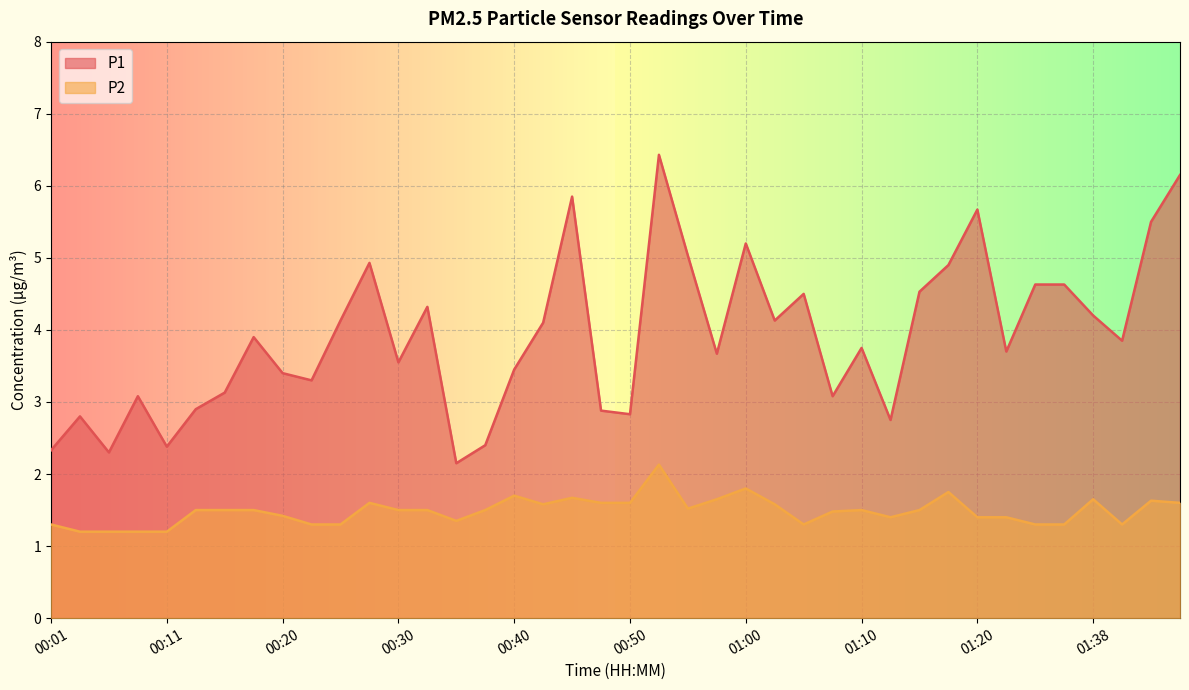

Reading left to right, transcribe all the data shown in this chart.

P1: 2.3	2.8	2.3	3.1	2.4	2.9	3.1	3.9	3.4	3.3	4.1	4.9	3.5	4.3	2.1	2.4	3.5	4.1	5.8	2.9	2.8	6.4	5.0	3.7	5.2	4.1	4.5	3.1	3.8	2.8	4.5	4.9	5.7	3.7	4.6	4.6	4.2	3.9	5.5	6.2
P2: 1.3	1.2	1.2	1.2	1.2	1.5	1.5	1.5	1.4	1.3	1.3	1.6	1.5	1.5	1.4	1.5	1.7	1.6	1.7	1.6	1.6	2.1	1.5	1.6	1.8	1.6	1.3	1.5	1.5	1.4	1.5	1.8	1.4	1.4	1.3	1.3	1.6	1.3	1.6	1.6